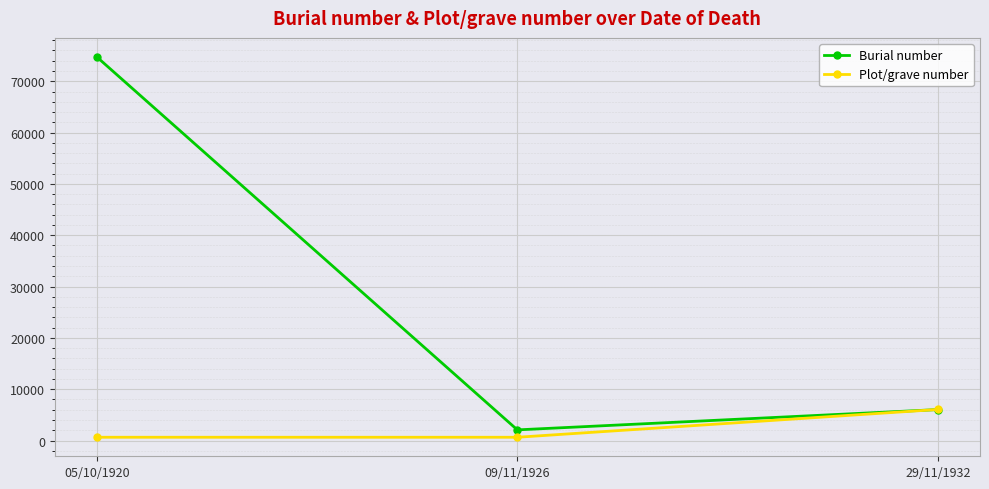

At 05/10/1920, list the series in order from largest to smallest.

Burial number, Plot/grave number